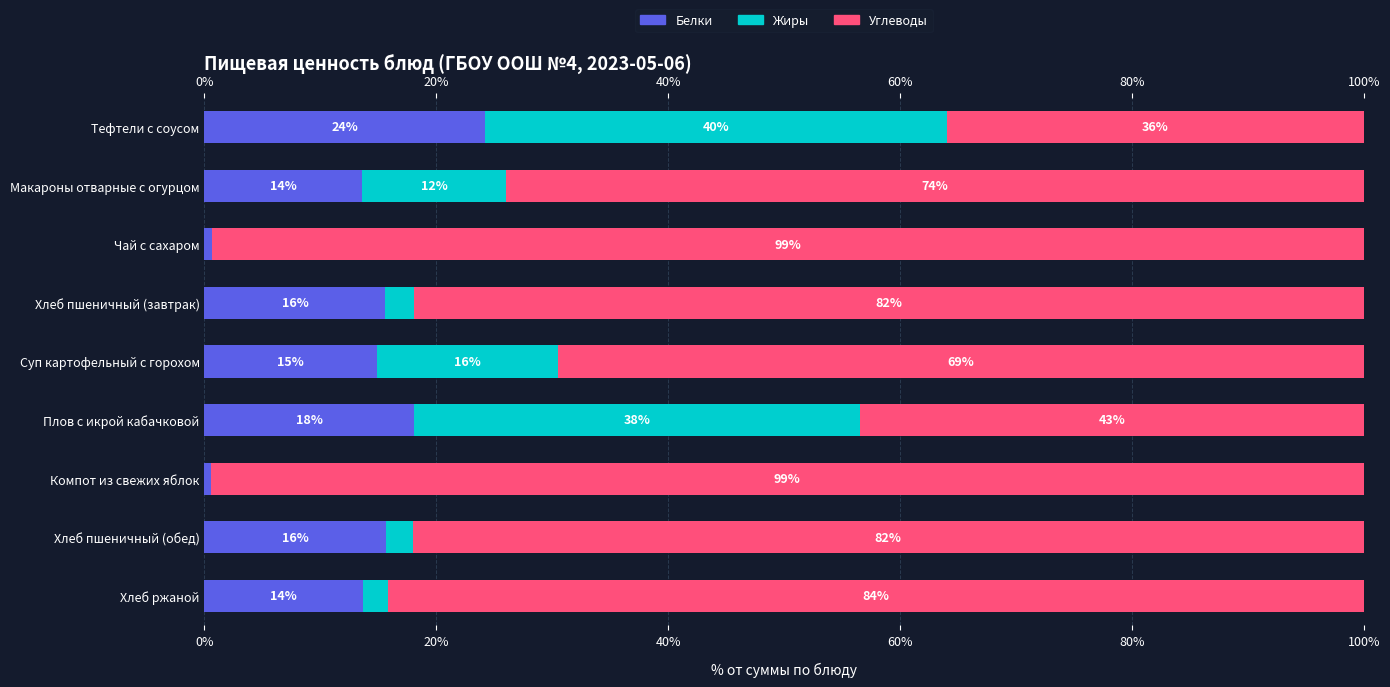

Between Макароны отварные с огурцом and Чай с сахаром, which is larger?

Макароны отварные с огурцом